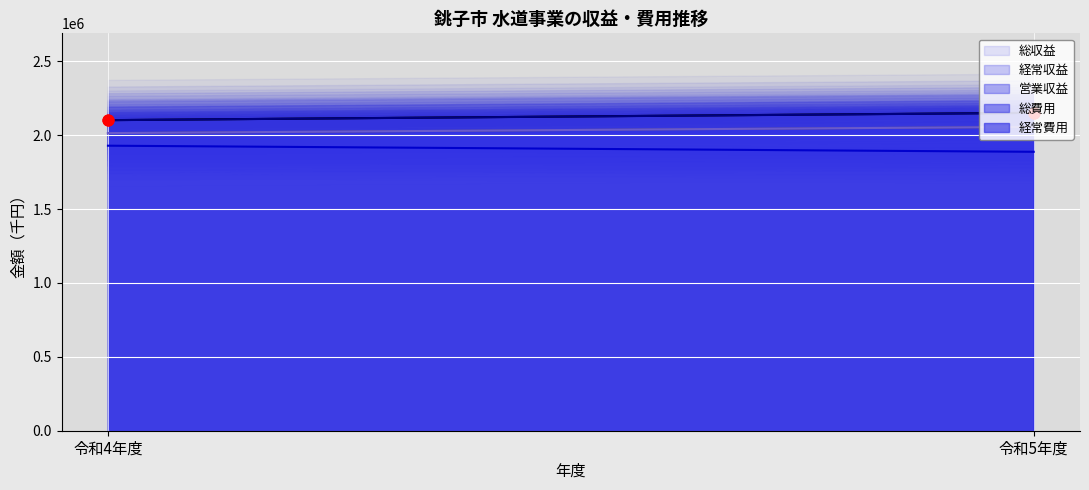

What is the total value across all series at 令和5年度?

10303156